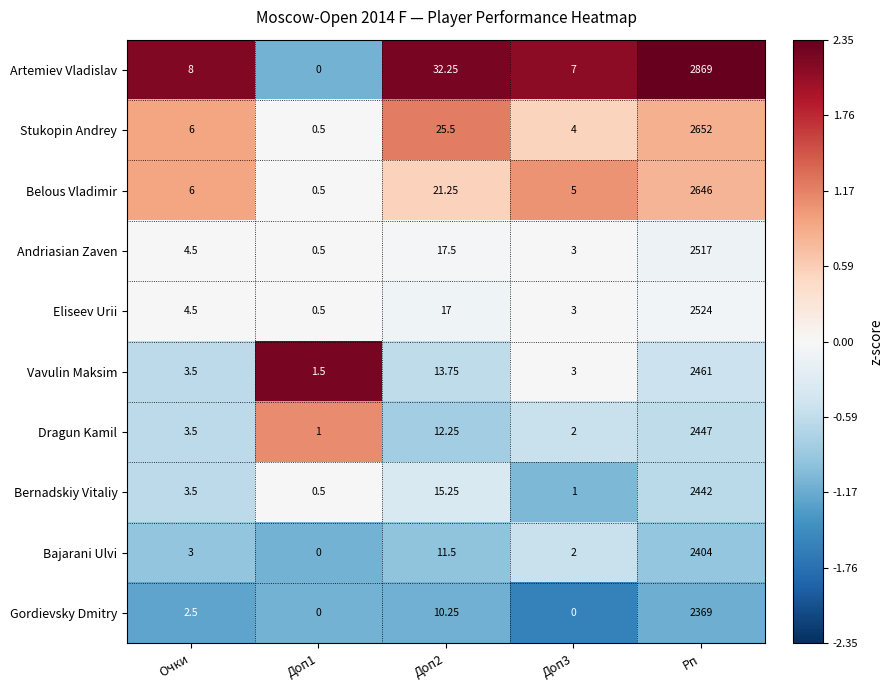

Which category has the highest value across all series?

Рп